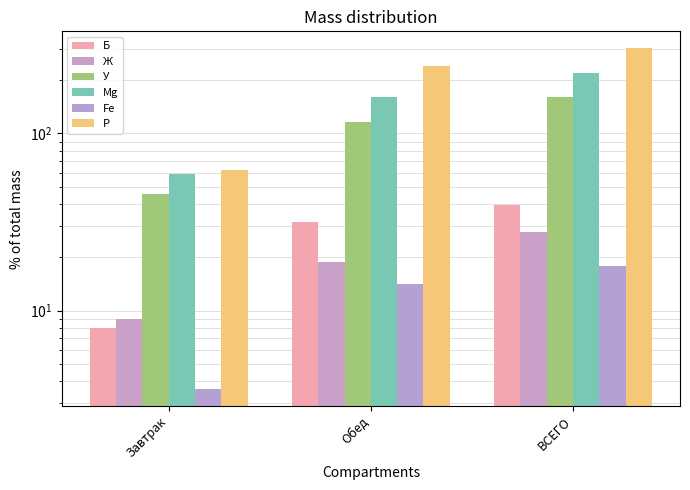

What is the average value of the У series?

107.5